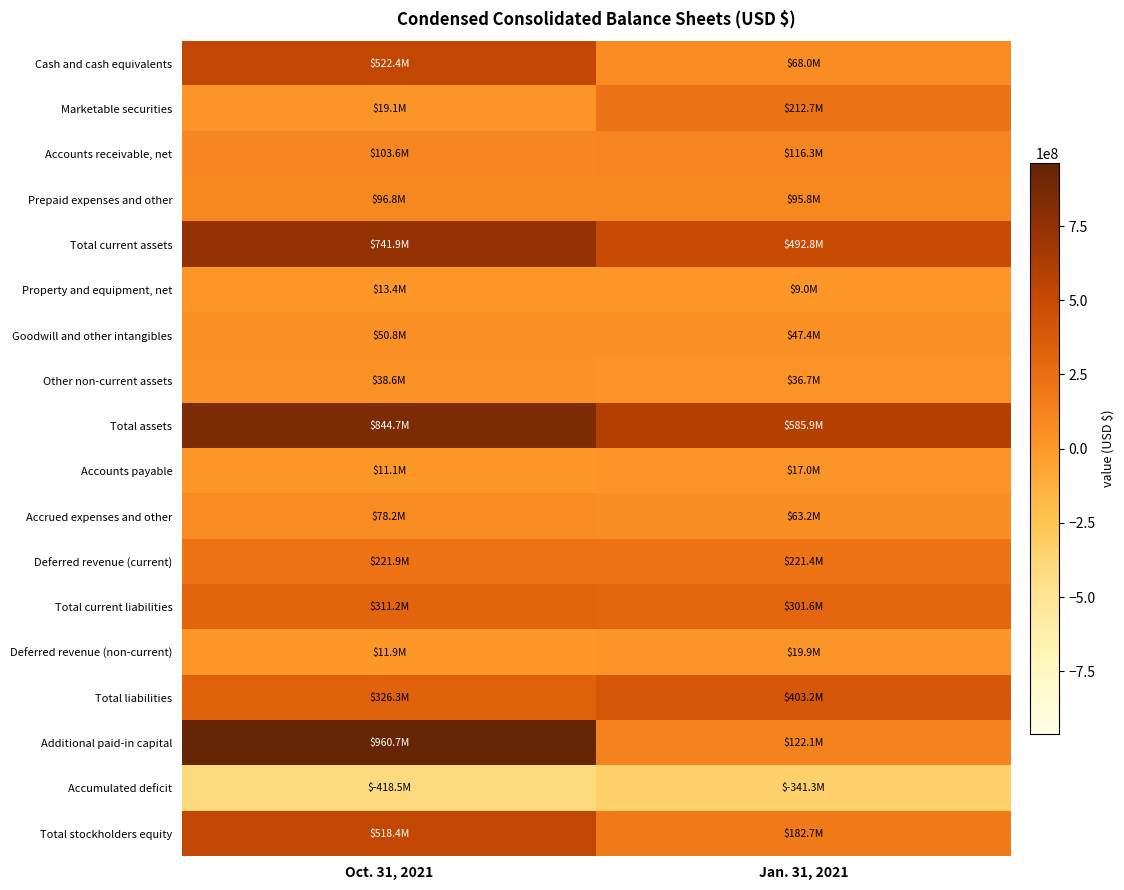

At which category is the sum across all series the highest?

Oct. 31, 2021